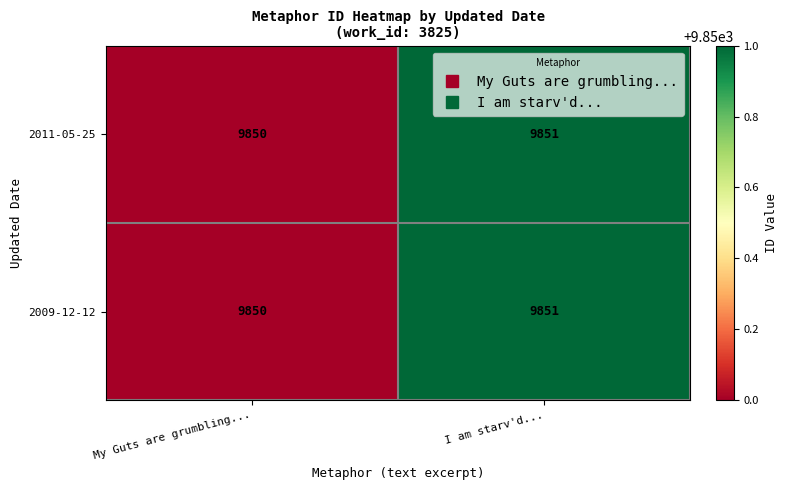

List the labels in order of 2009-12-12 value, largest first.

I am starv'd..., My Guts are grumbling...